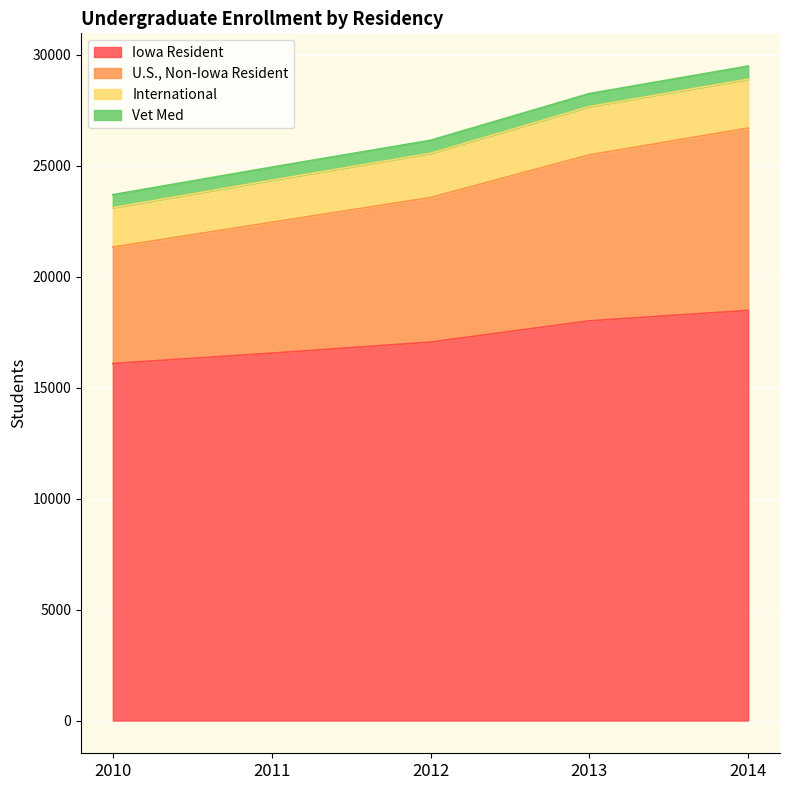

True or false: U.S., Non-Iowa Resident and Iowa Resident cross at least once.

False